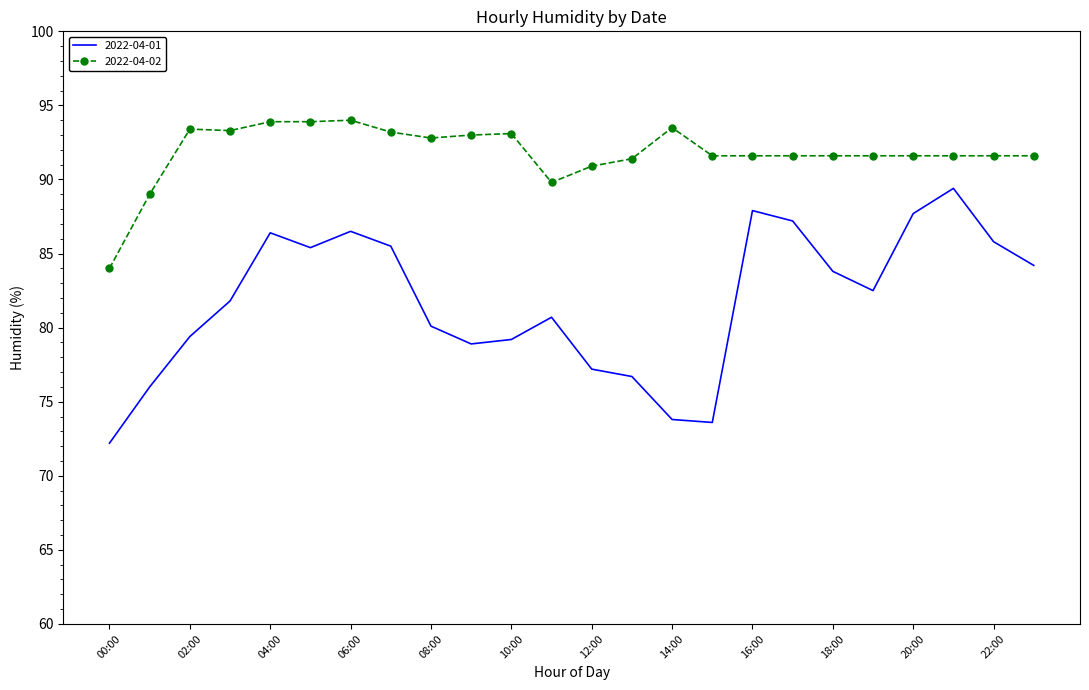

List the series in order of their overall mean, highest first.

2022-04-02, 2022-04-01